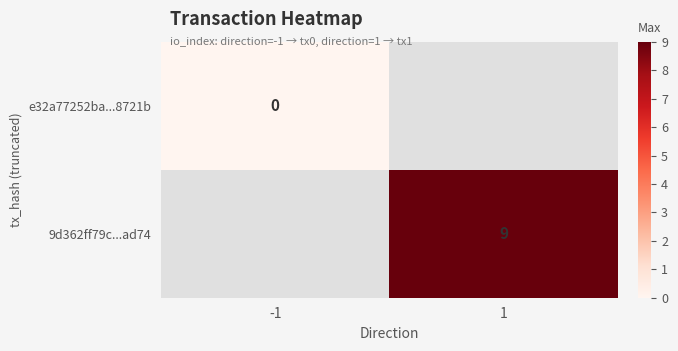

The value of 9d362ff79c...ad74 at 1 is 9. True or false?

True